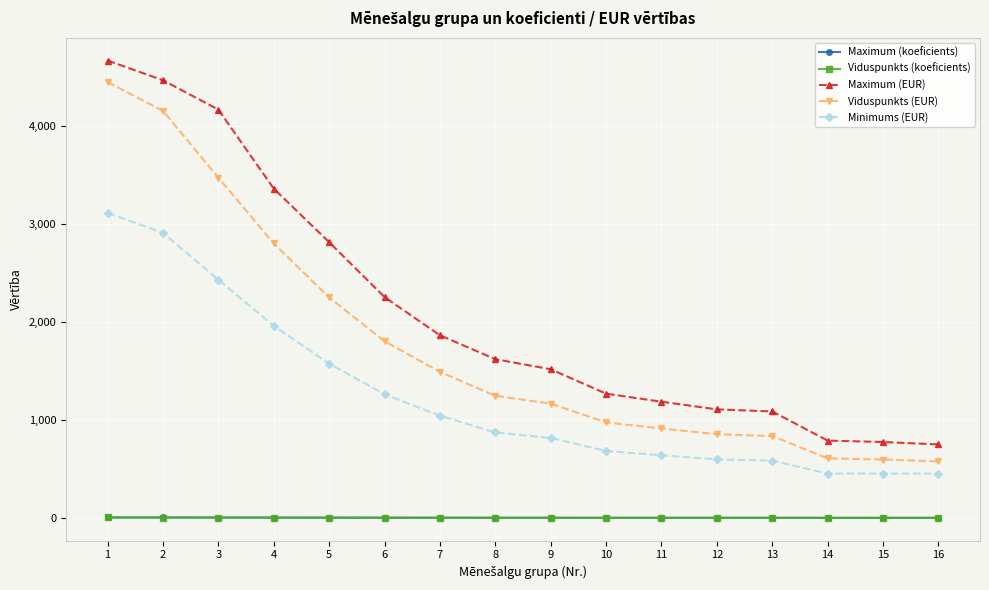

Which series has the largest range (max minus min)?

Maximum (EUR)